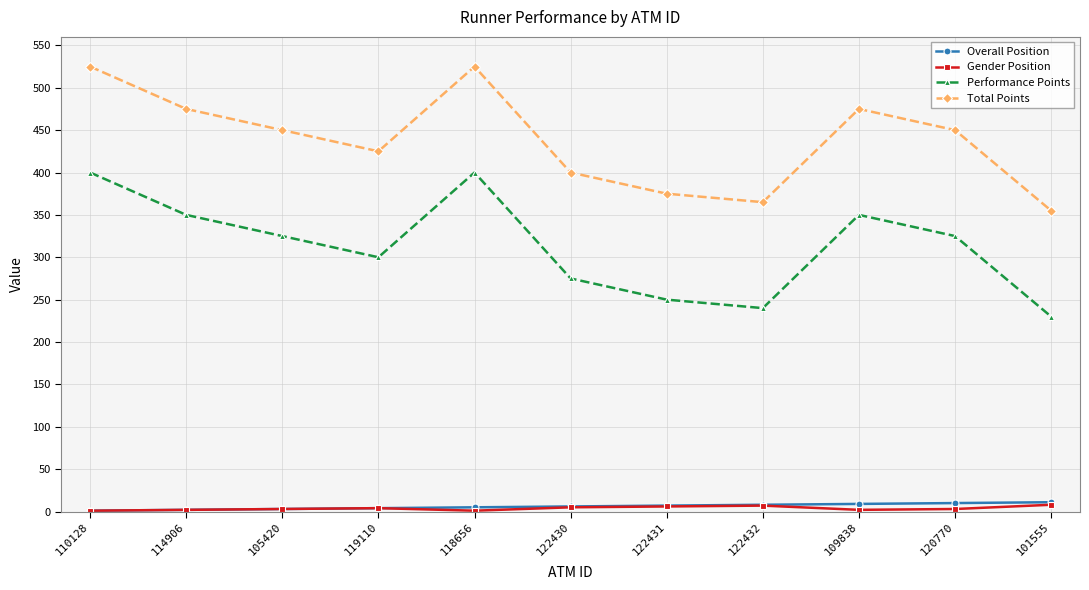

Count the Overall Position values in the range 3 to 9.

7